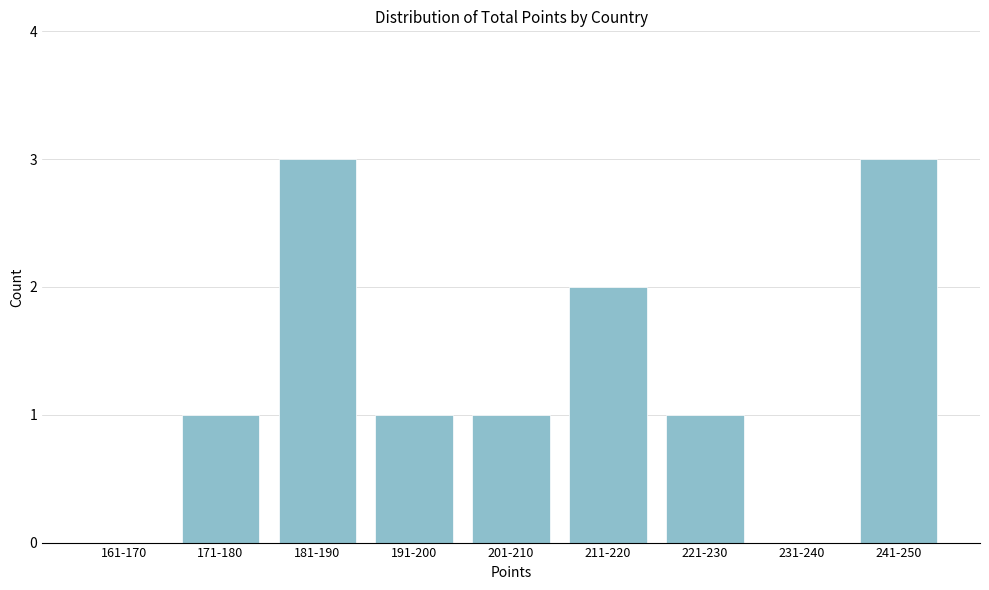

Reading left to right, transcribe all the data shown in this chart.

161-170=0	171-180=1	181-190=3	191-200=1	201-210=1	211-220=2	221-230=1	231-240=0	241-250=3